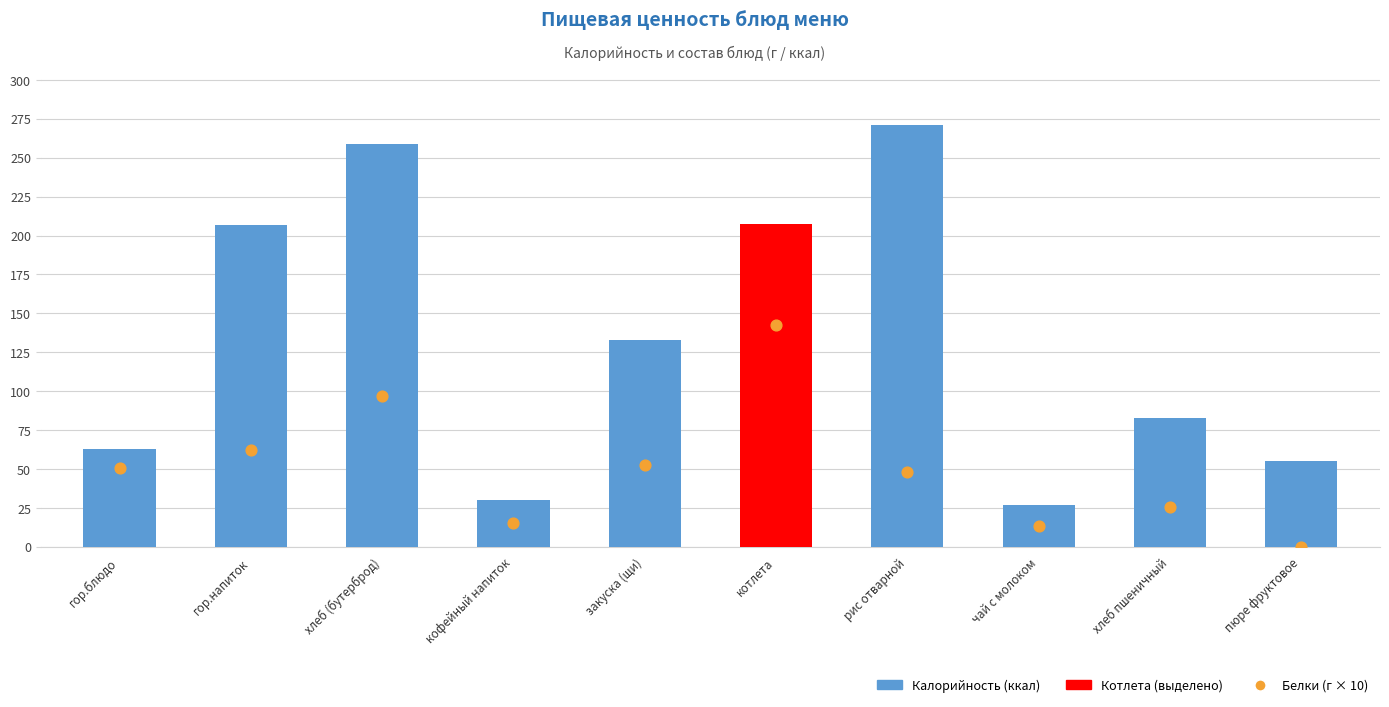

Is the value of Белки (г × 10) at гор.напиток greater than the value of Калорийность (ккал) at гор.блюдо?

No